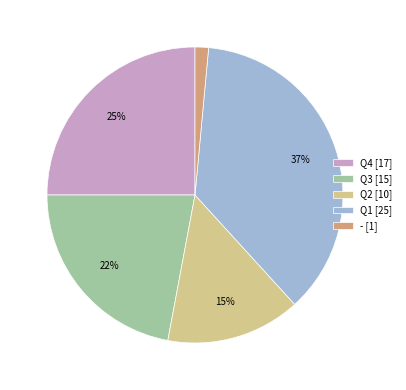

The Q3 slice represents 8% of the pie. True or false?

False